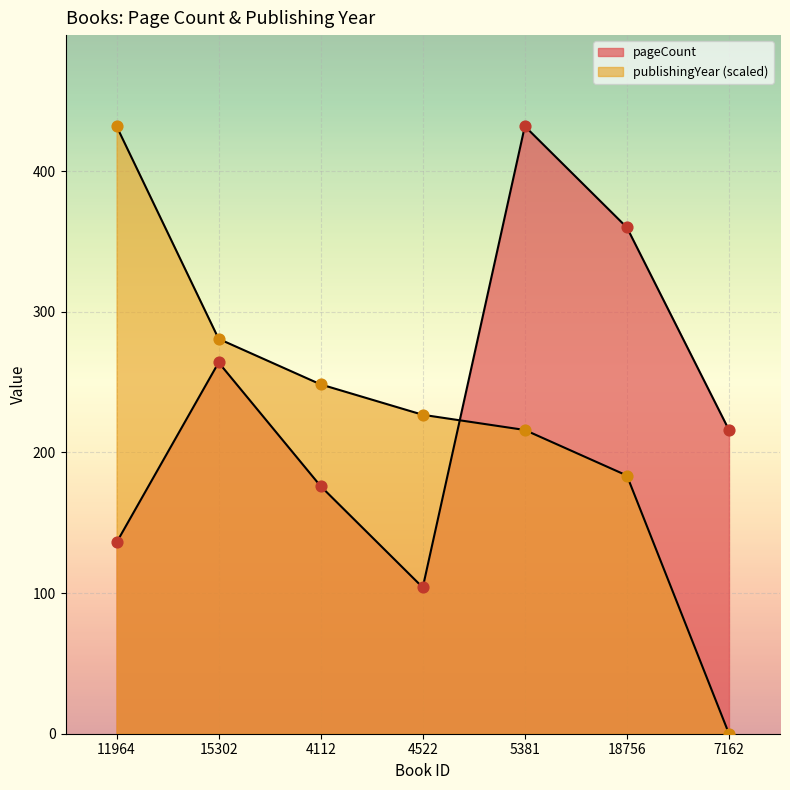

At how many categories does at least one series exceed 325?

3